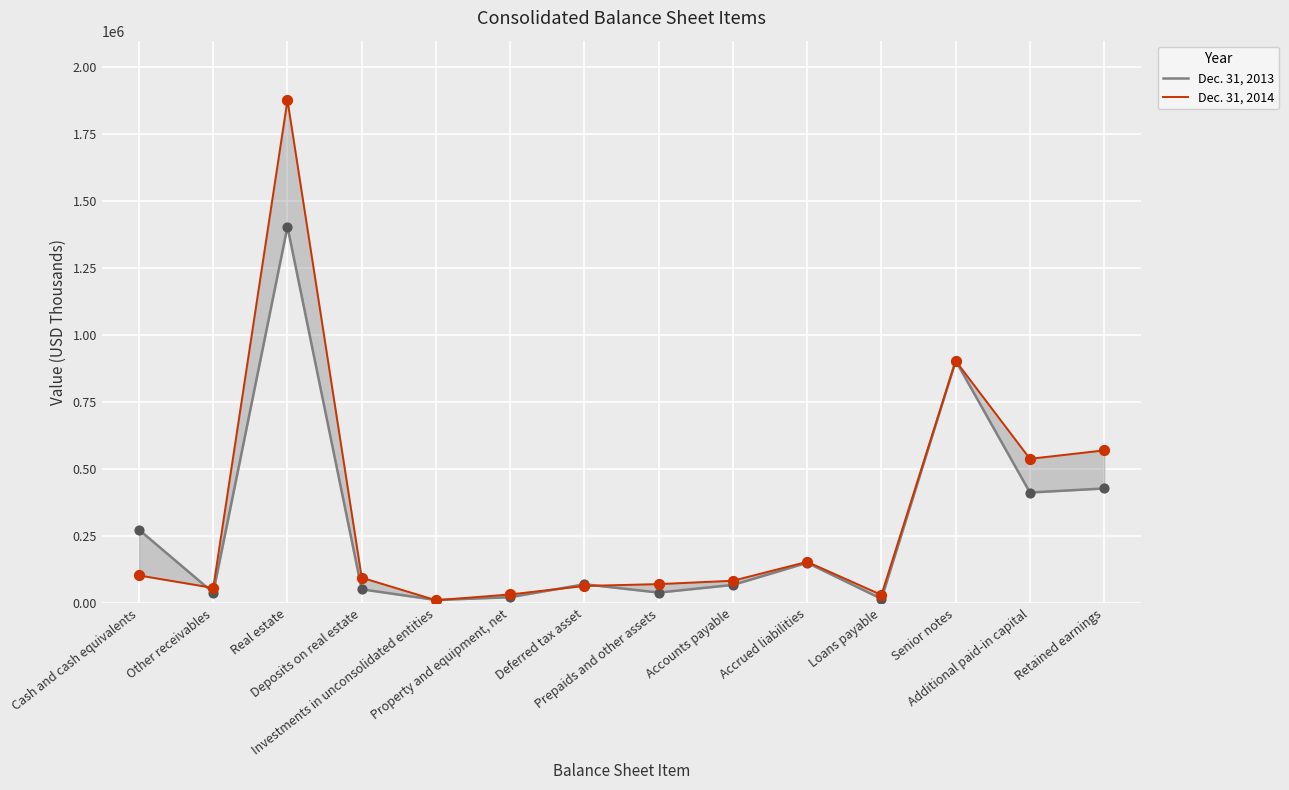

Which series reaches the minimum Y coordinate?

Dec. 31, 2014